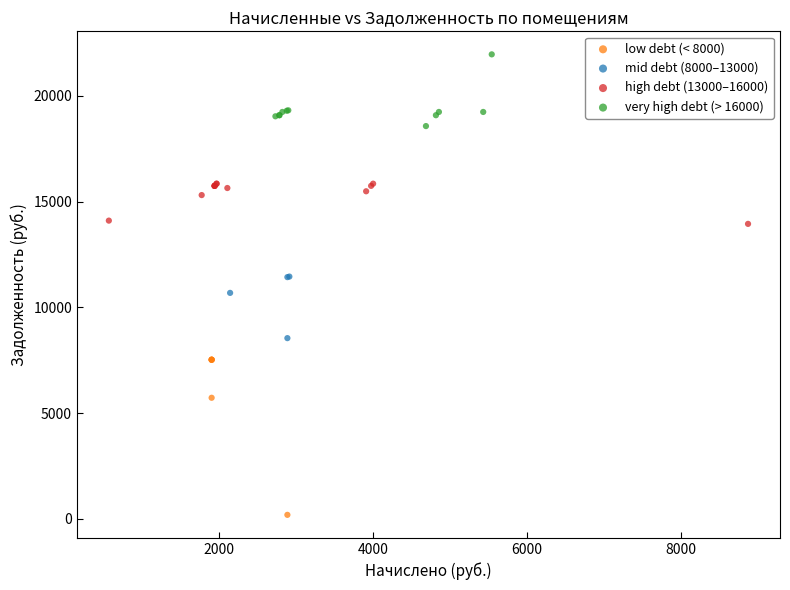

What are all the series names shown in the legend?

low debt (< 8000), mid debt (8000–13000), high debt (13000–16000), very high debt (> 16000)